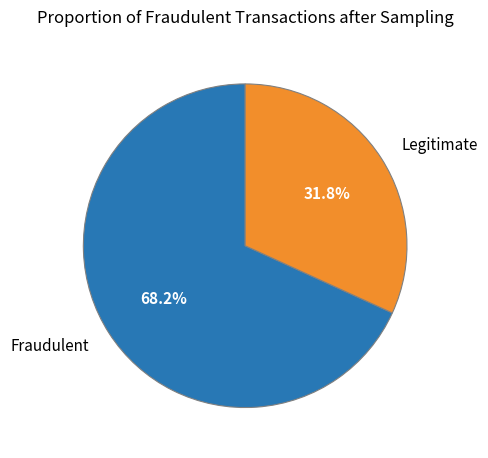

Which slice is the largest?

Fraudulent